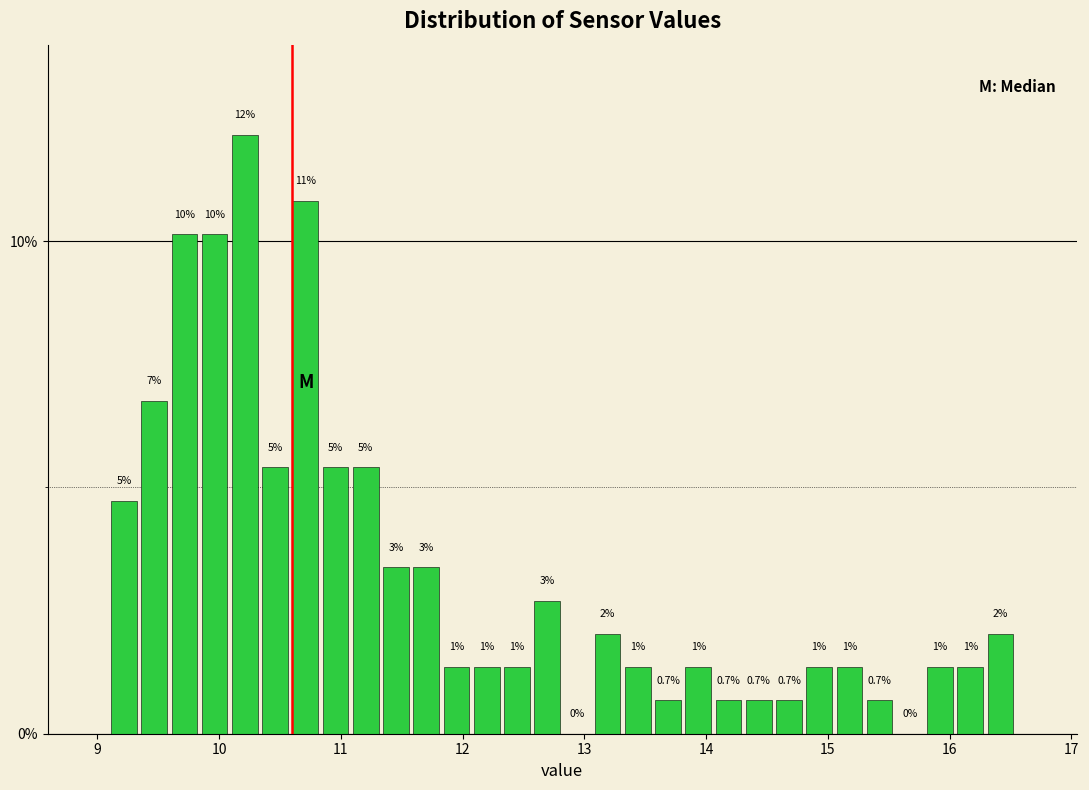

Read against the x-axis, roughly where is the centre of the tallest bar?

10.2